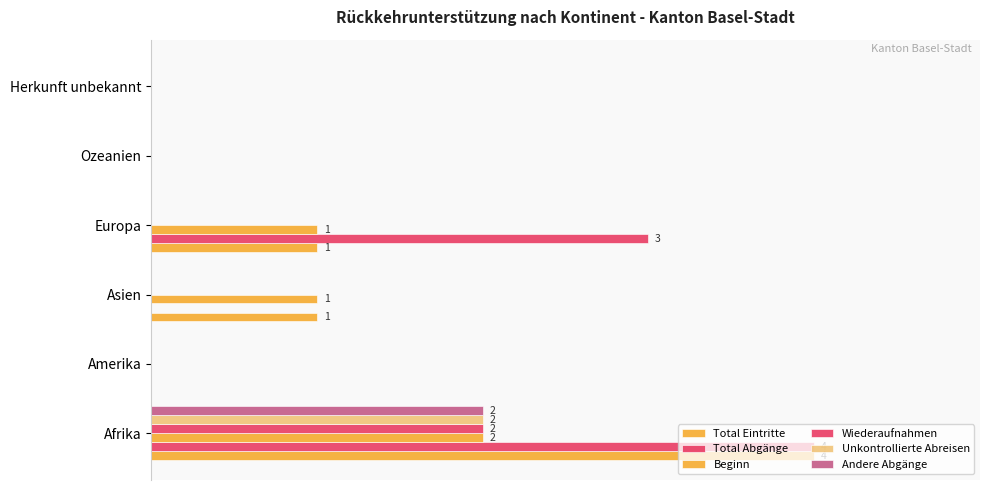

How many data points does each series have?

6